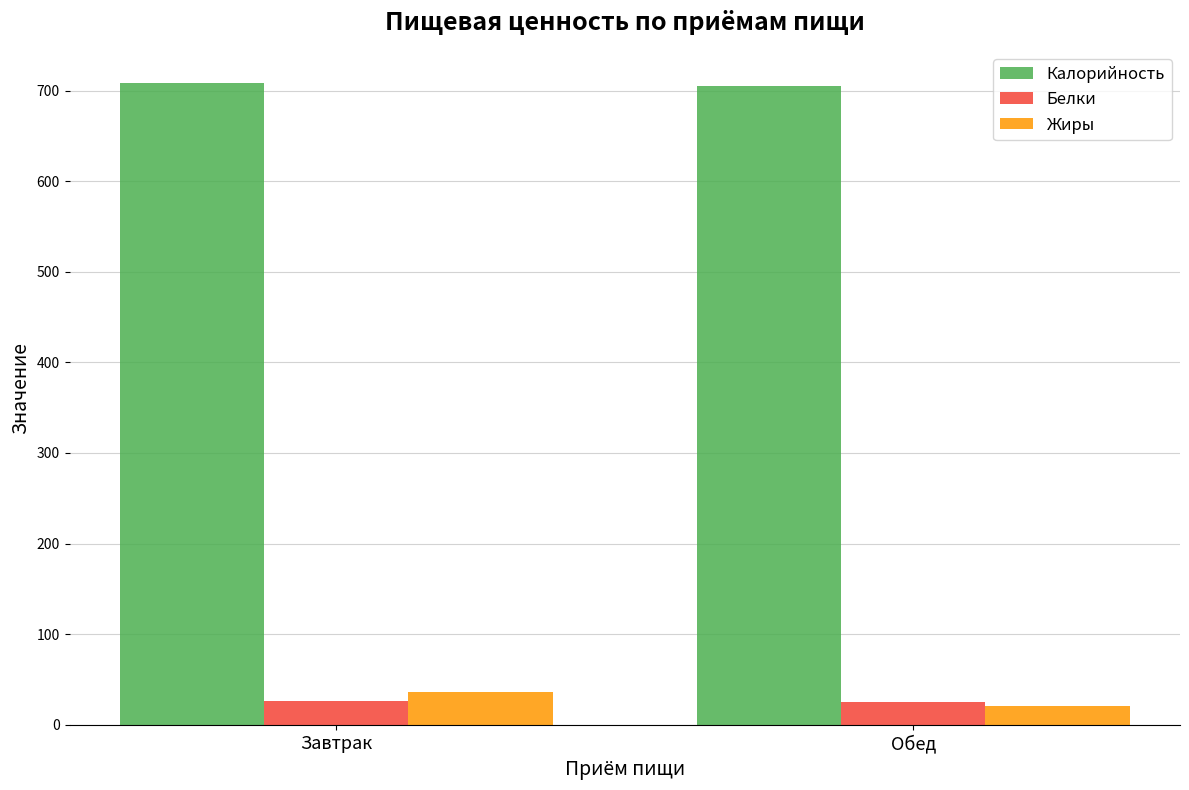

How many bars are there in total?

6